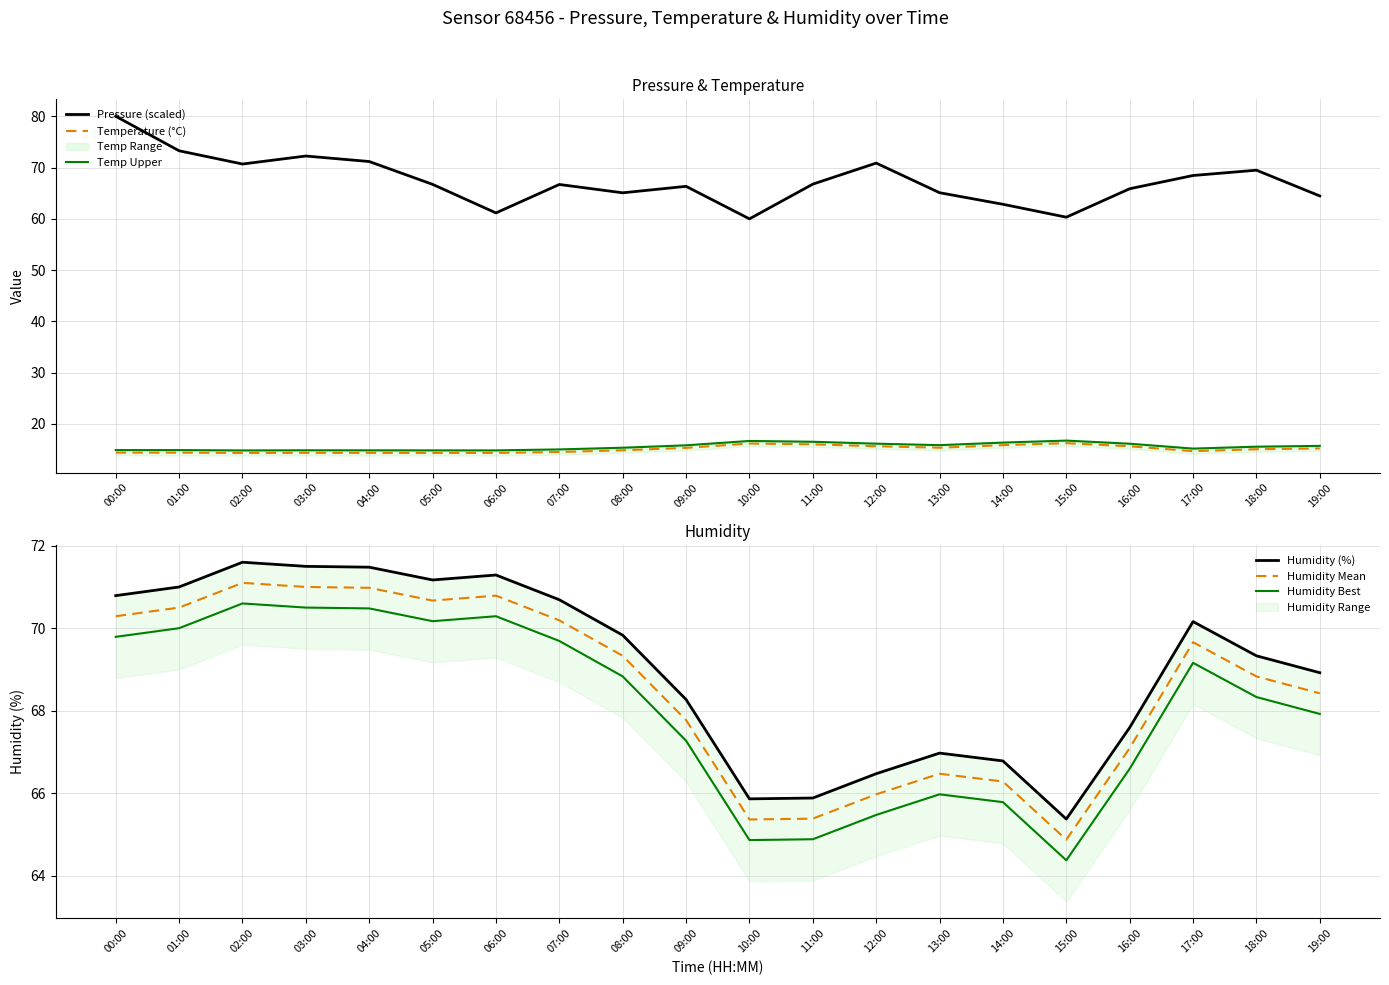

The value of Humidity Mean at 04:00 is 71.0. True or false?

True